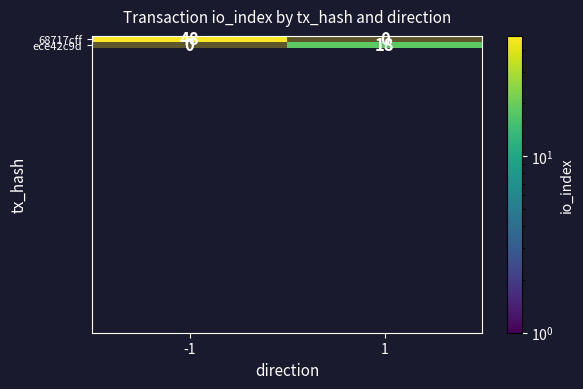

List the series in order of their overall mean, highest first.

68717cff, ece42c9d